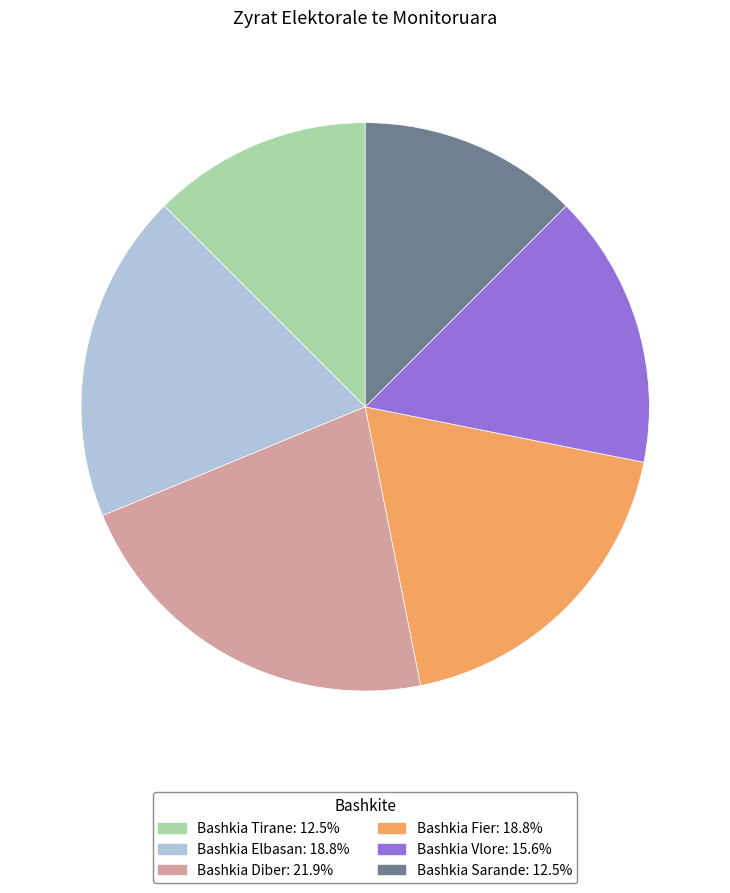

Which slice is the largest?

Bashkia Diber